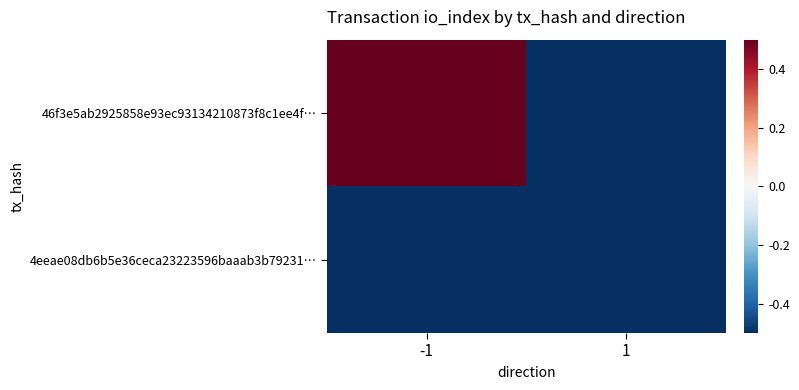

Which series changed the most between -1 and 1?

46f3e5ab2925858e93ec93134210873f8c1ee4f…